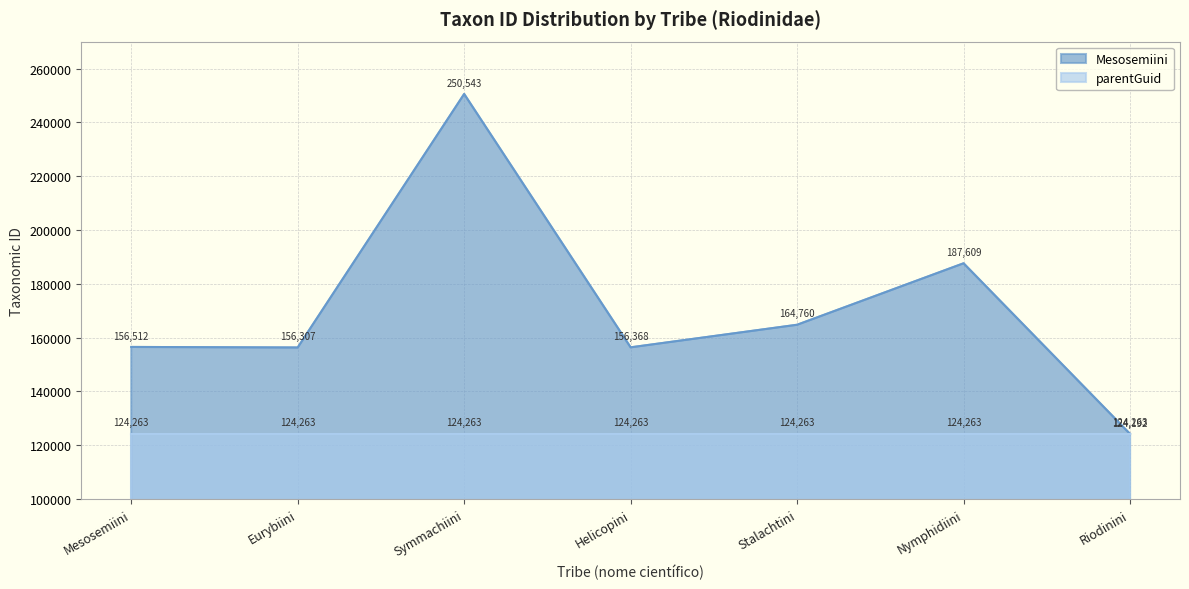

Which series changed the most between Stalachtini and Nymphidiini?

Mesosemiini line